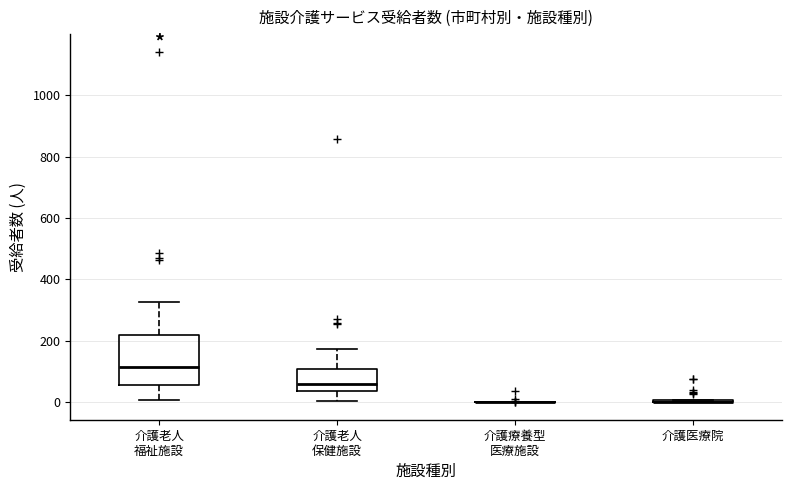

Comparing the boxes themselves (not the whiskers), which one is the tallest?

介護老人 福祉施設